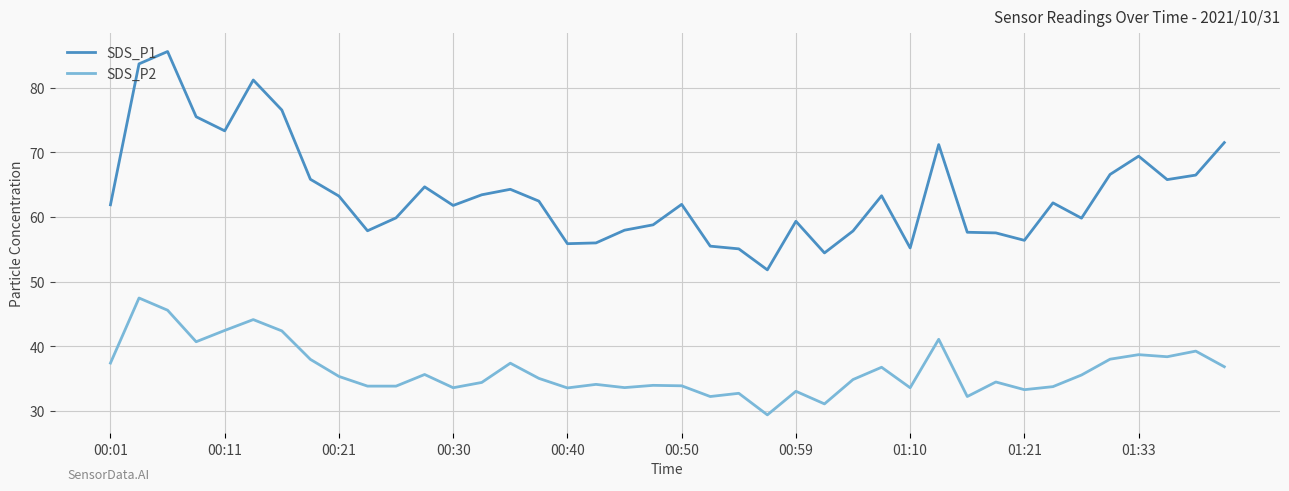

True or false: SDS_P1 and SDS_P2 cross at least once.

False